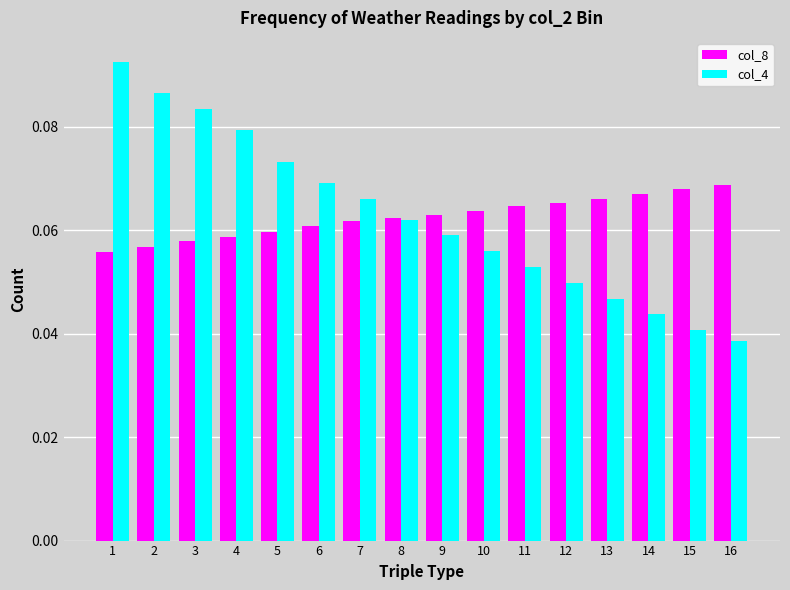

Is the value of col_4 at 8 greater than the value of col_8 at 4?

Yes